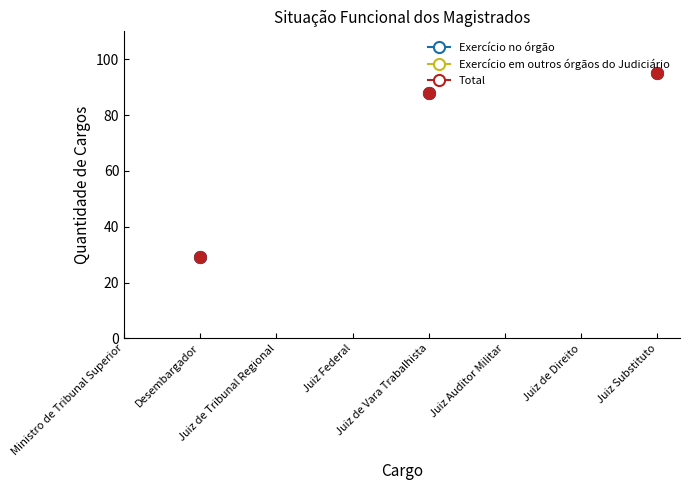

Is this an area chart (filled region under the line)?

No